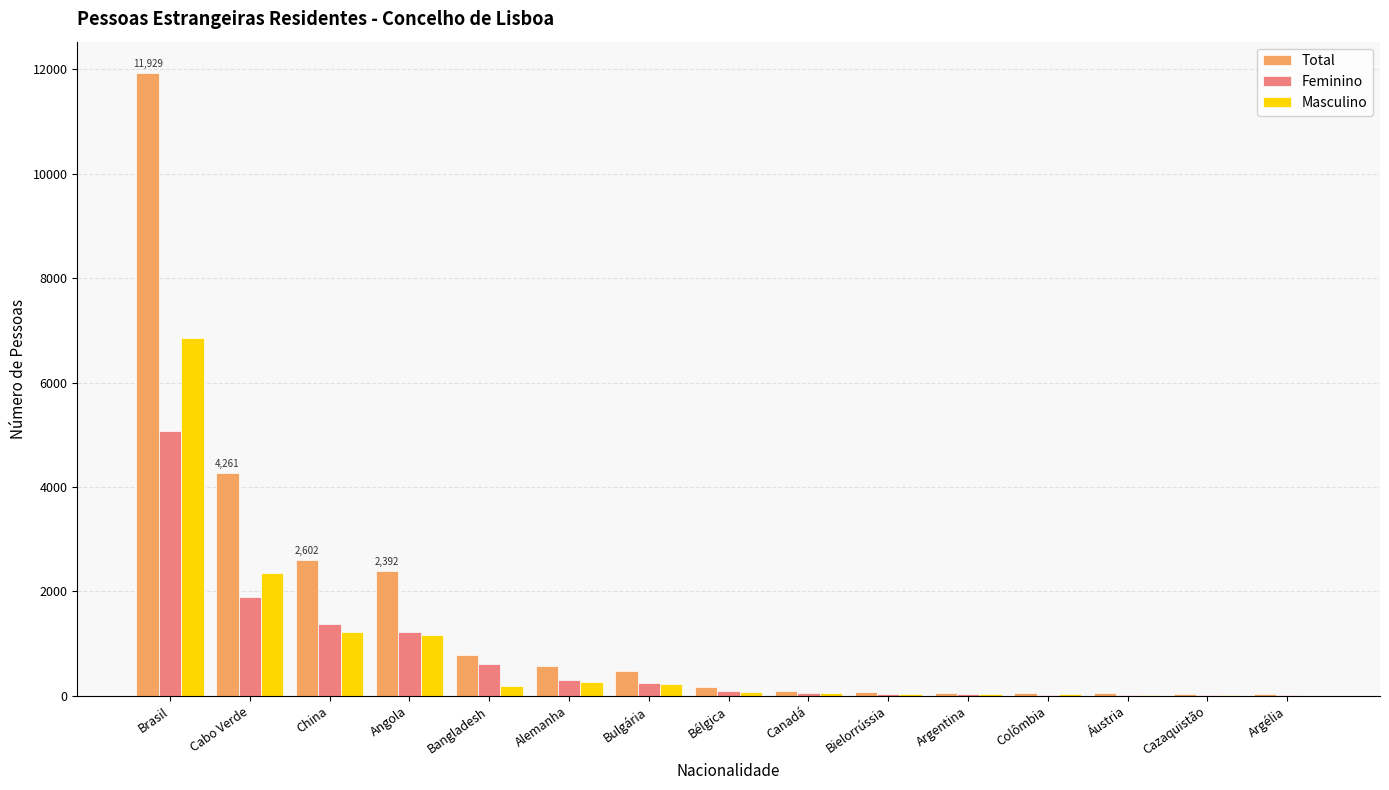

What are all the series names shown in the legend?

Total, Feminino, Masculino